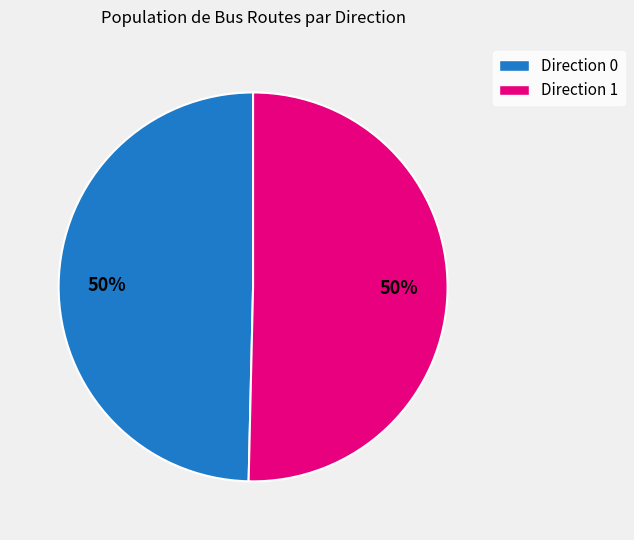

What percentage is the Direction 1 slice, to the nearest percent?

50%